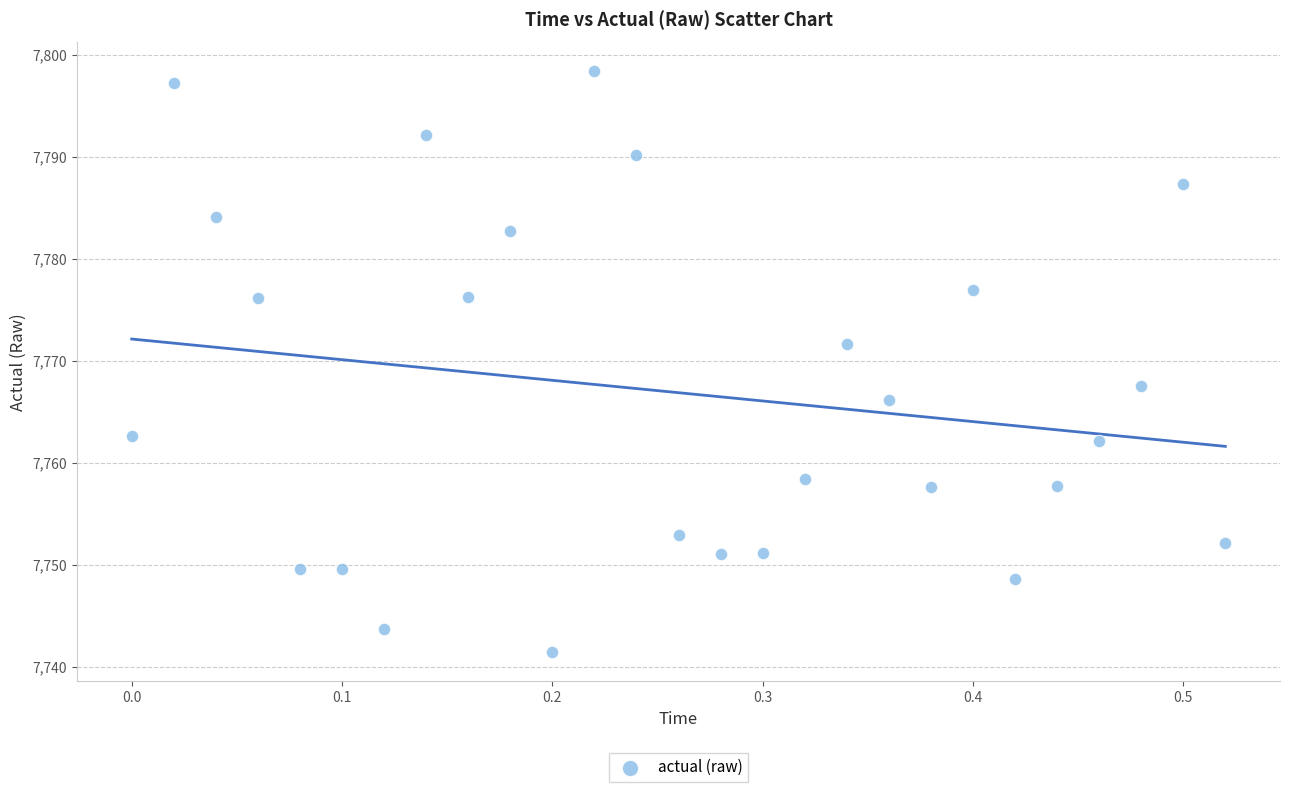

What Y value in the scatter plot is closest to 7769?

7767.6